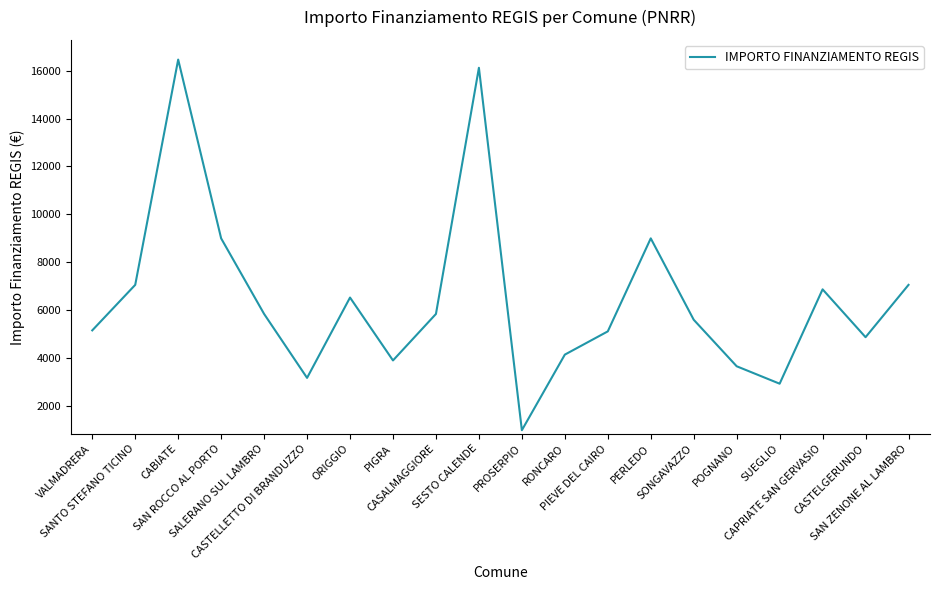

What is the difference between the maximum and minimum values?

15492